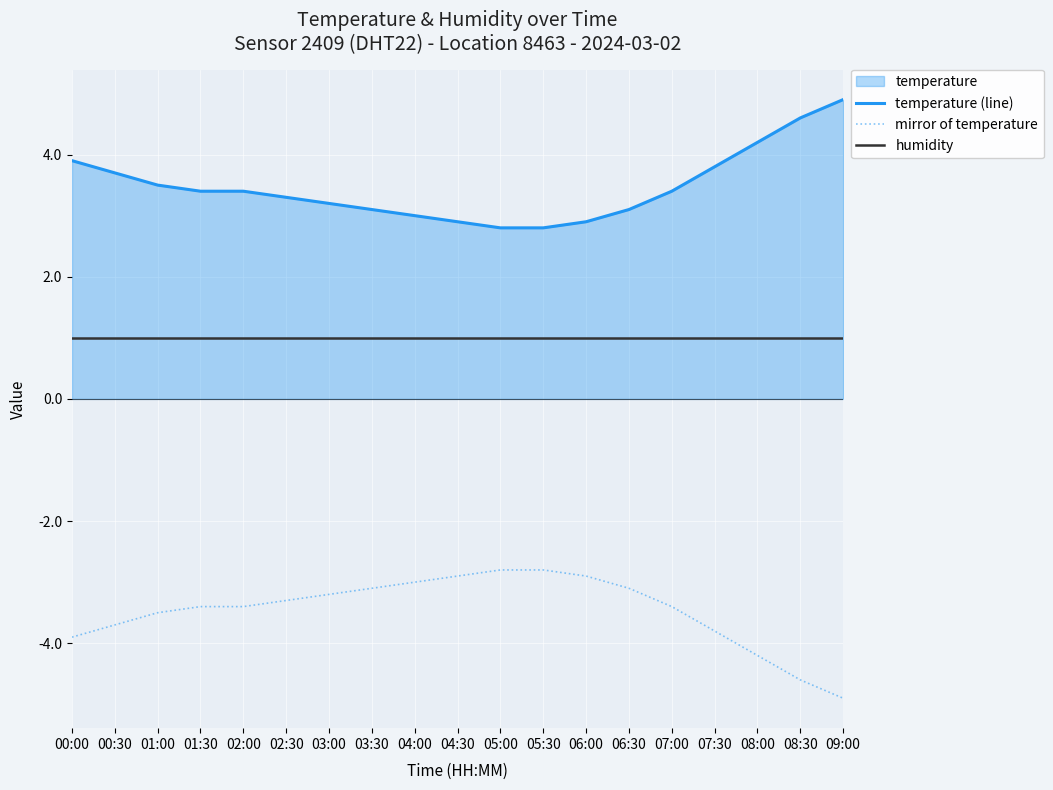

What is the lowest value of the humidity series?

1.0